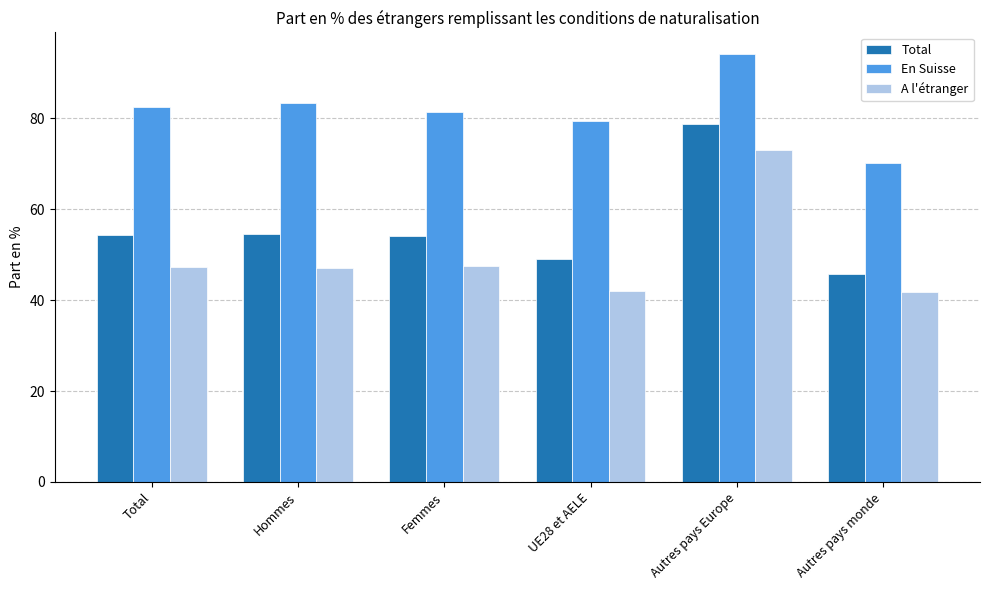

At which label does En Suisse first exceed 82?

Total